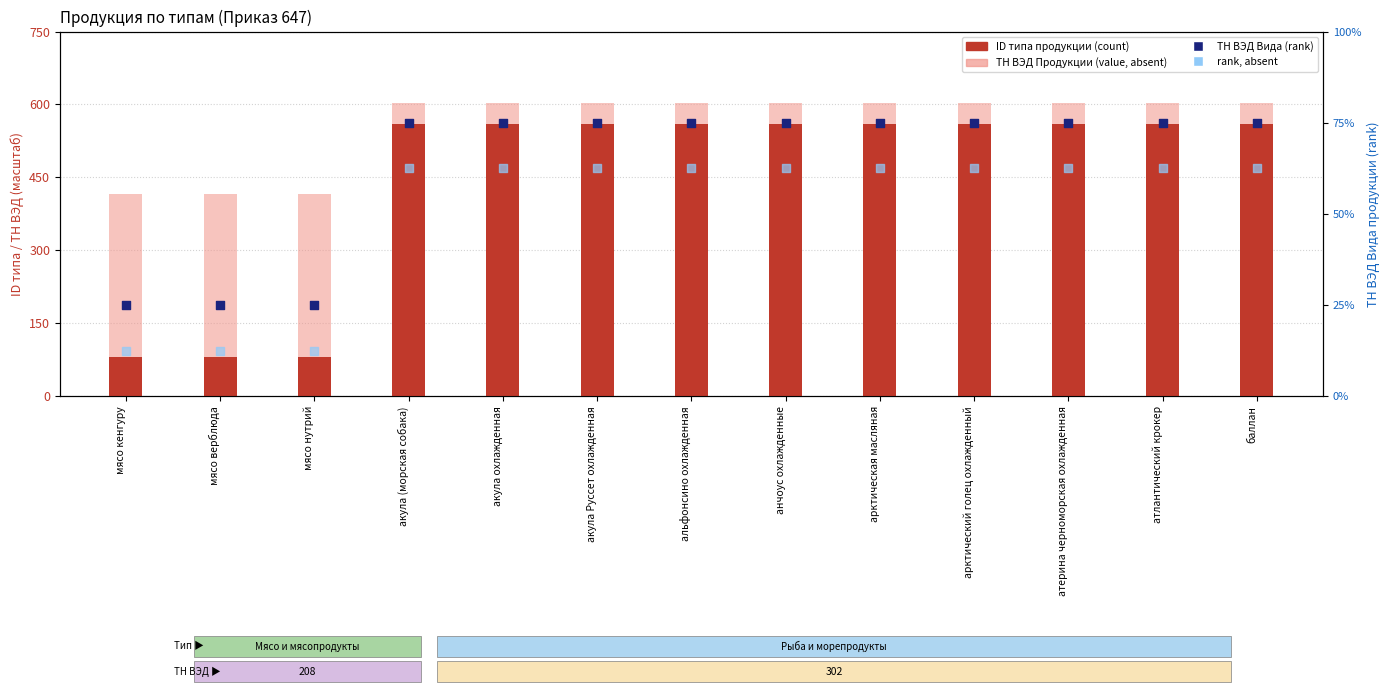

Which series reaches the maximum Y coordinate?

ТН ВЭД Продукции (value, absent)